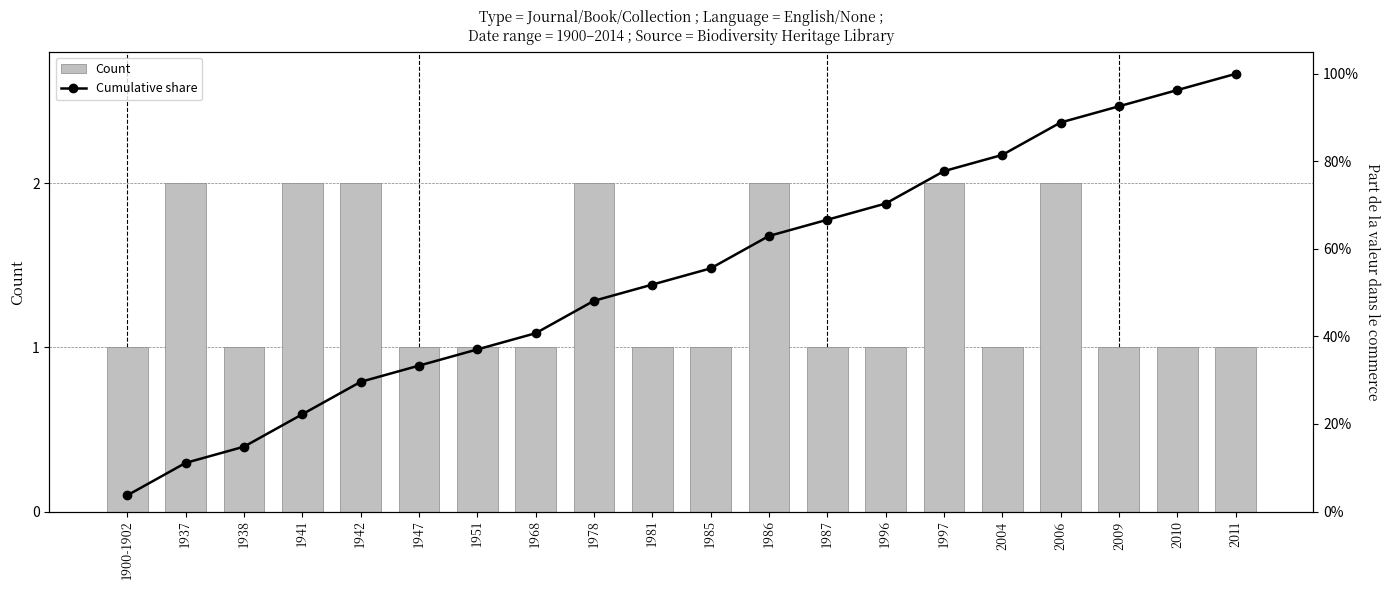

Where is Count nearest to the value 1?

1900-1902